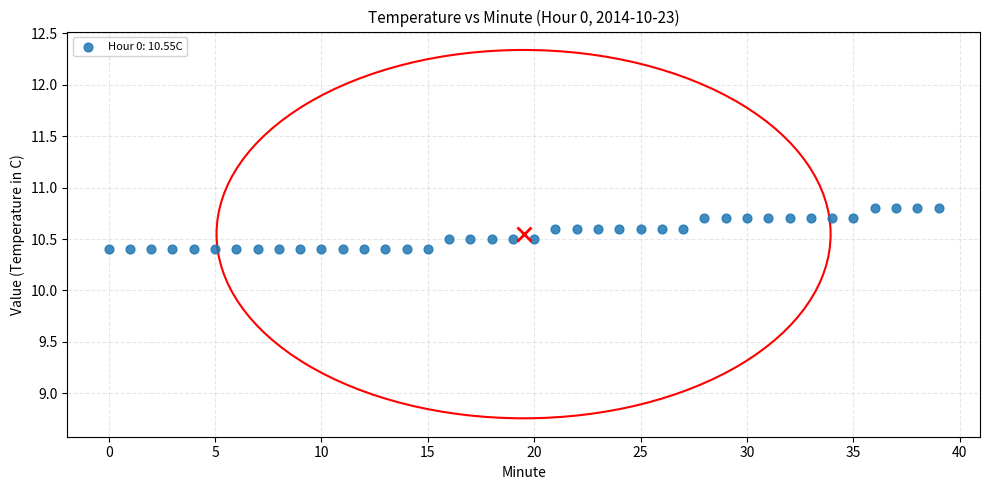

What is the range of Y values (max minus min)?

0.4